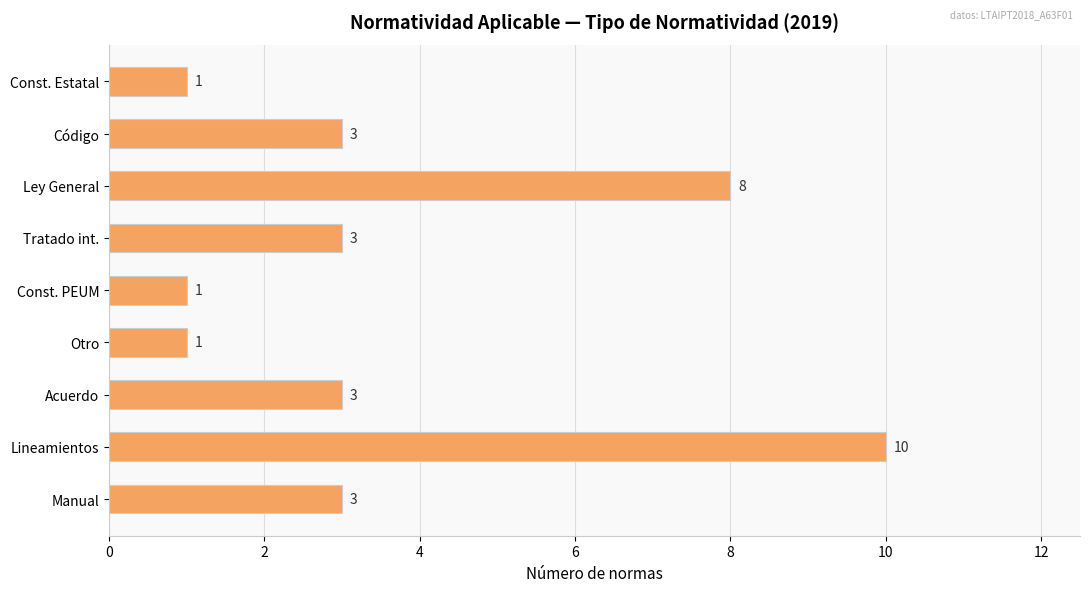

What is the ratio of the value at Manual to the value at Const. Estatal?

3.0